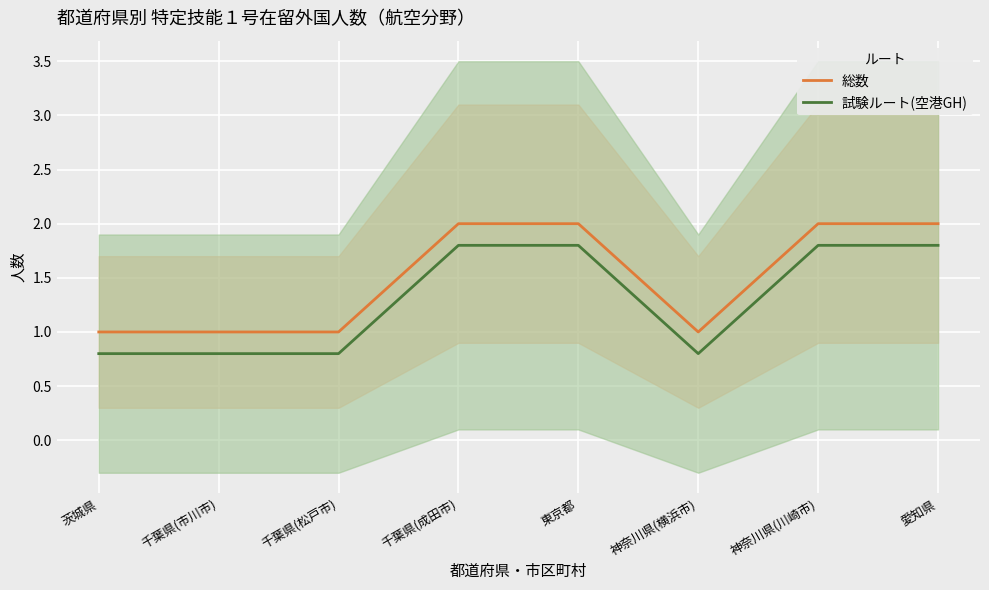

What is the difference between the highest and lowest values at 千葉県(市川市)?

0.2